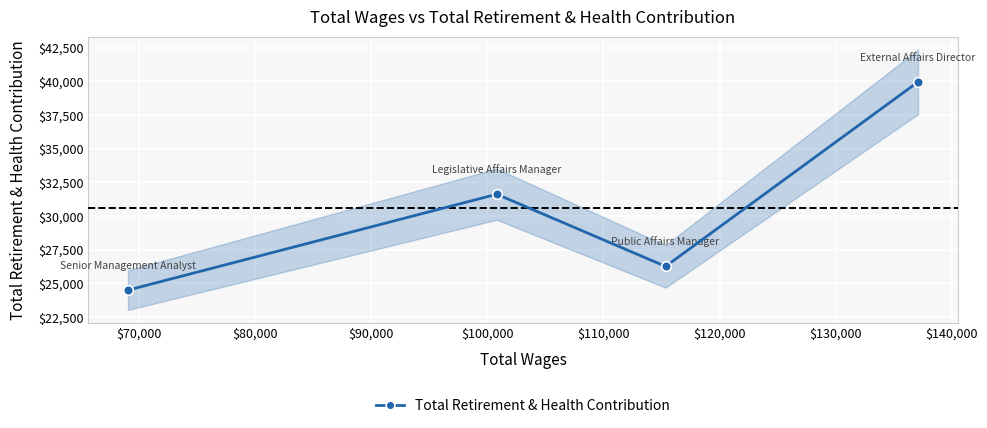

What is the value of the Total Retirement & Health Contribution point at the 3rd from the left?

26263